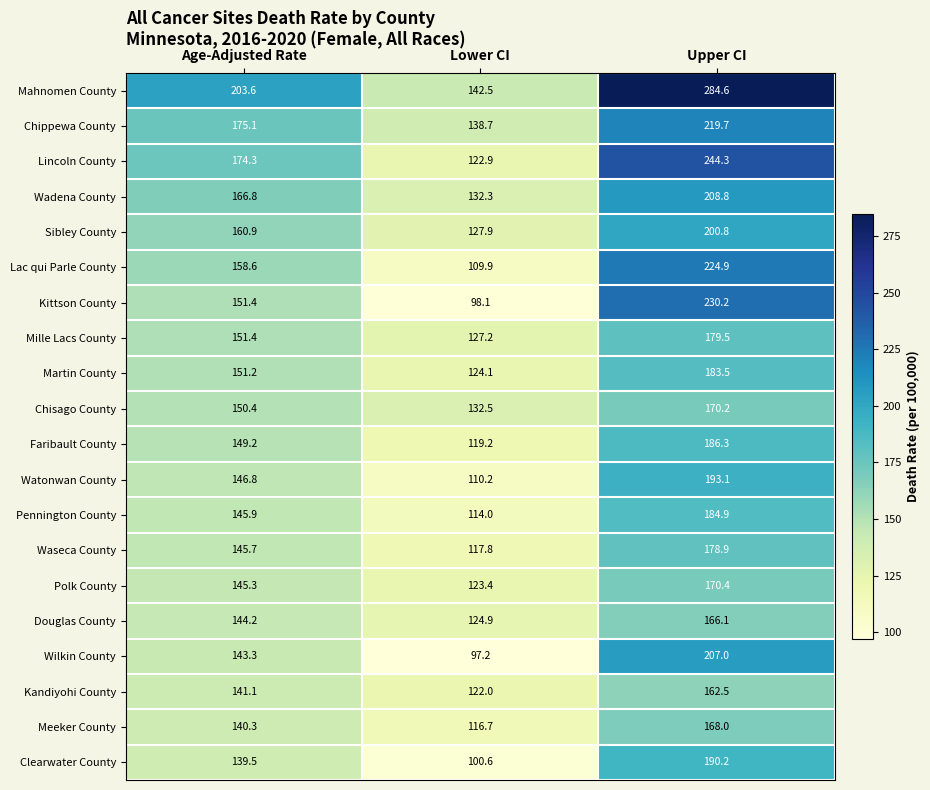

Which category has the lowest value across all series?

Lower CI